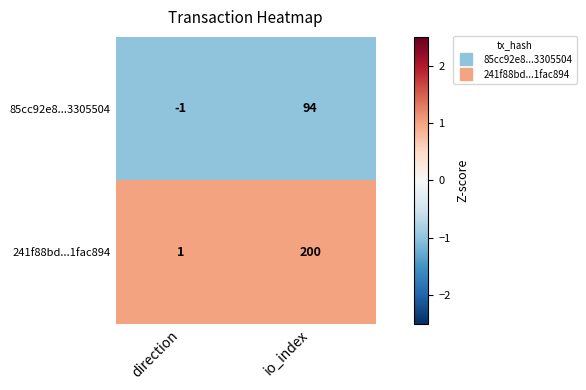

What is the spread (max minus min) of values at io_index?

106